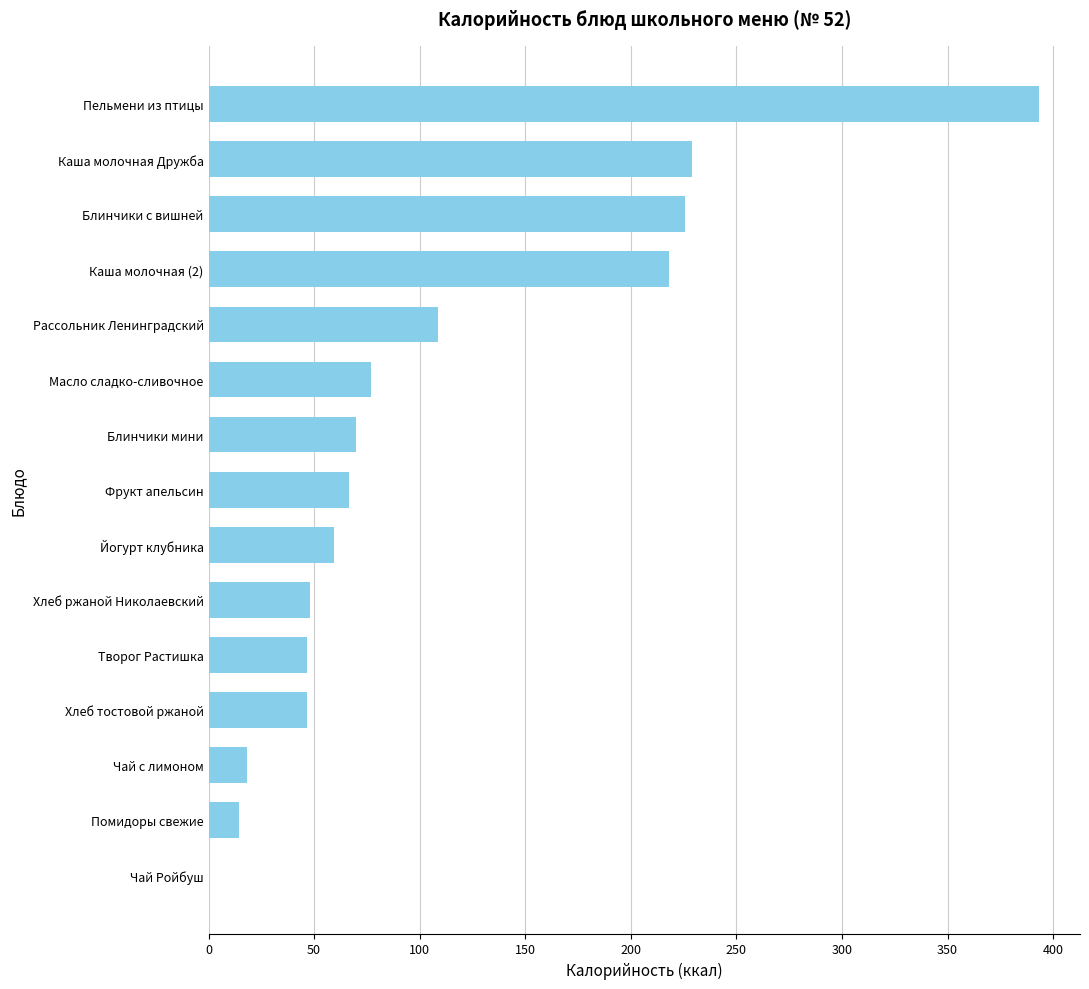

How many values exceed 66?

8